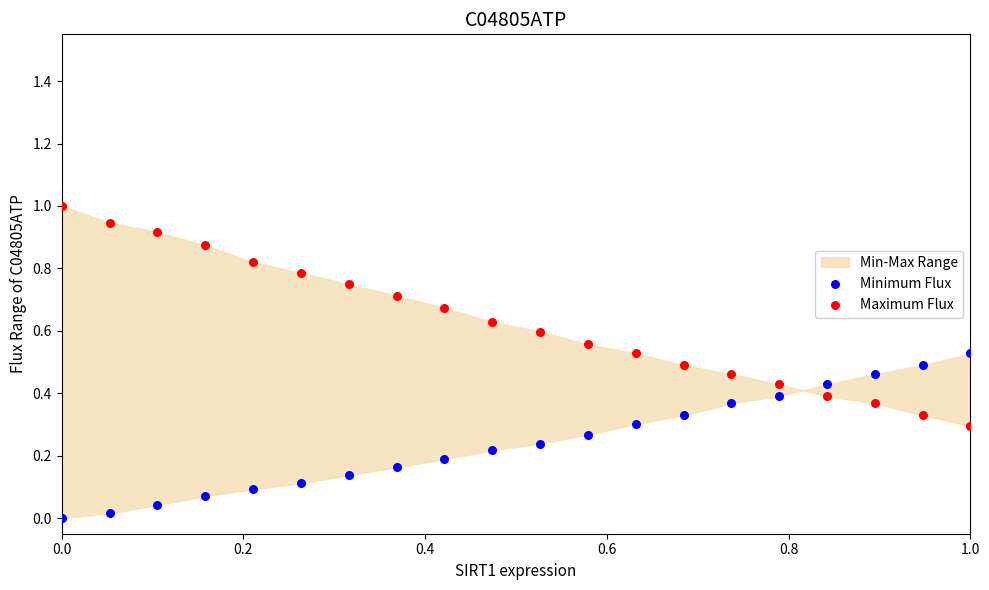

Which series contains the highest Y value?

Maximum Flux